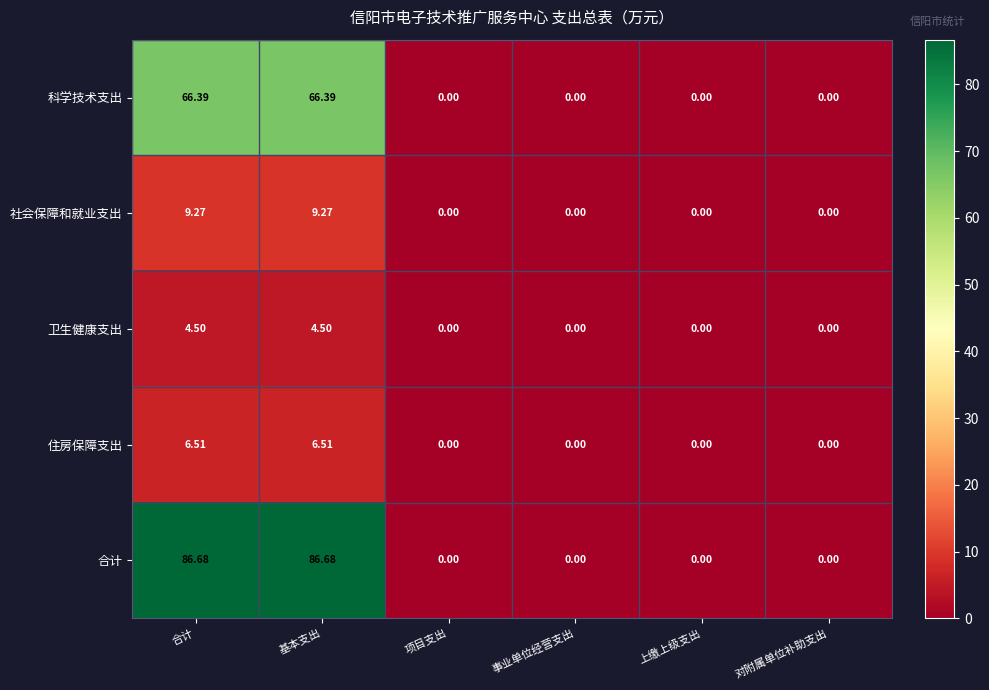

At 合计, list the series in order from smallest to largest.

卫生健康支出, 住房保障支出, 社会保障和就业支出, 科学技术支出, 合计